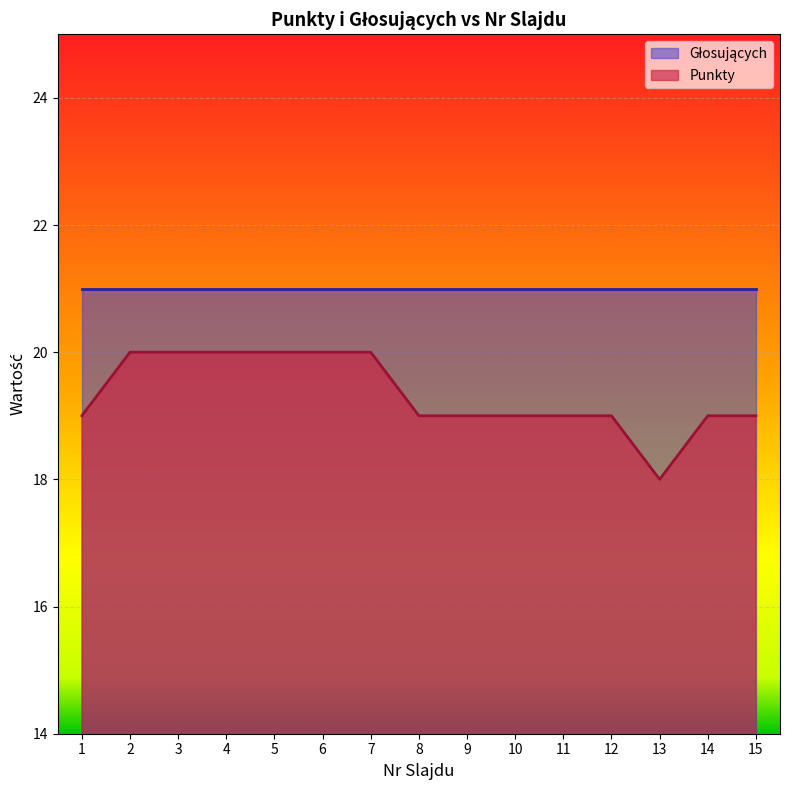

Rank the categories by value from lowest to highest.

13, 1, 8, 9, 10, 11, 12, 14, 15, 2, 3, 4, 5, 6, 7